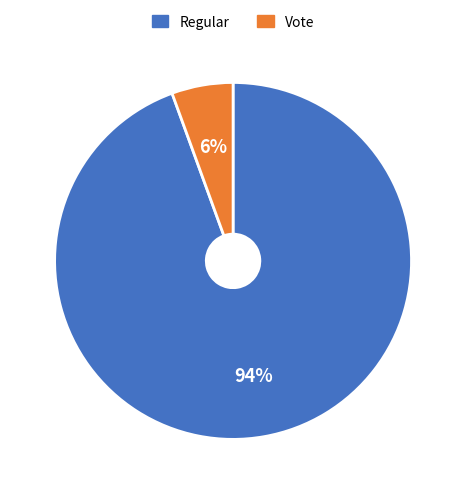

Is there any slice that represents more than half of the pie?

Yes